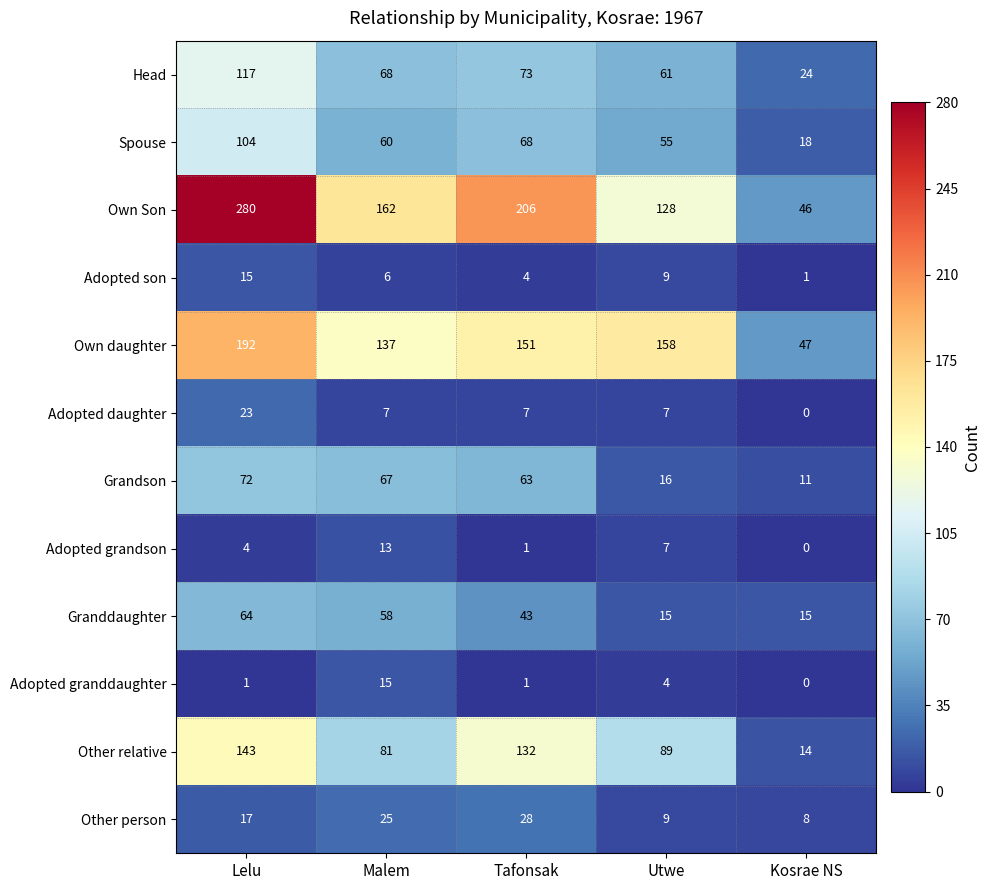

What is the spread (max minus min) of values at Malem?

156